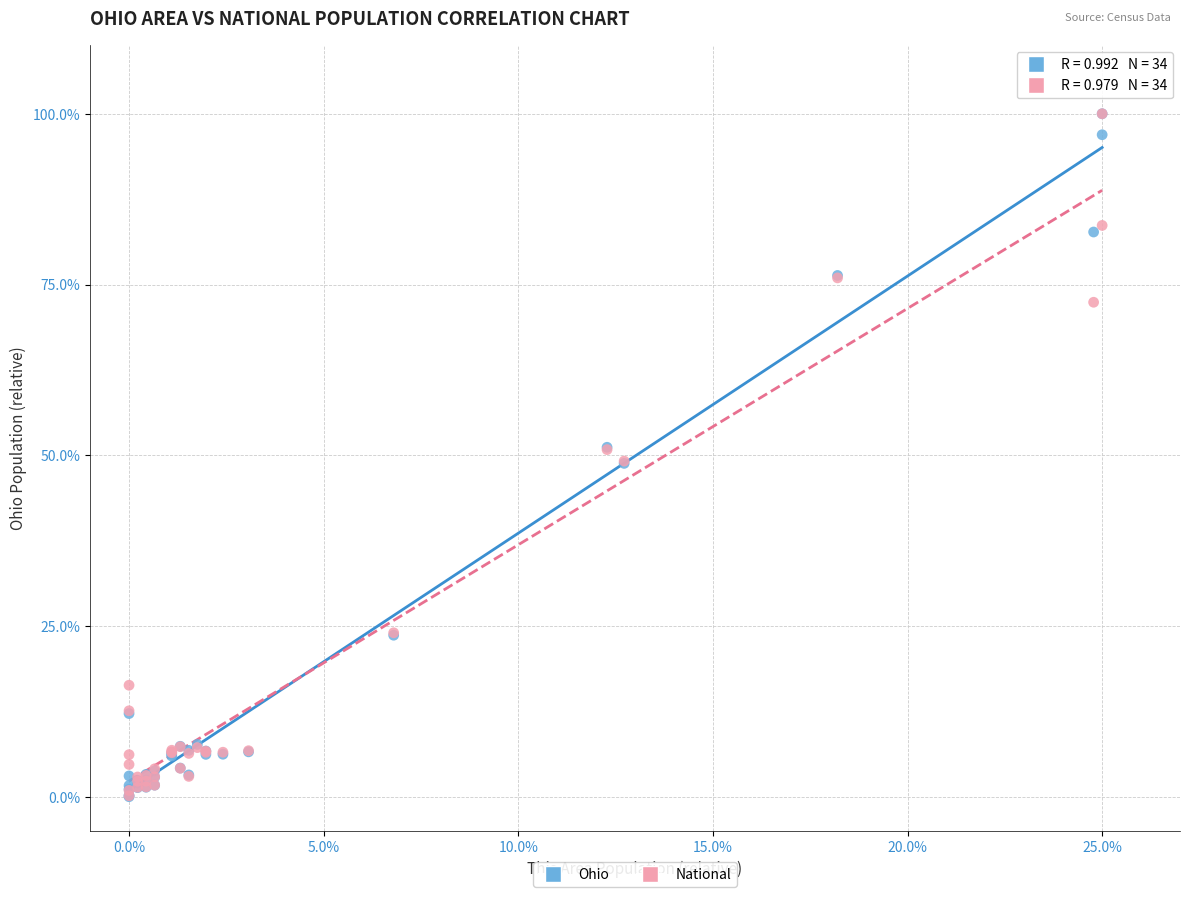

Which series has the largest Y range (max minus min)?

Ohio